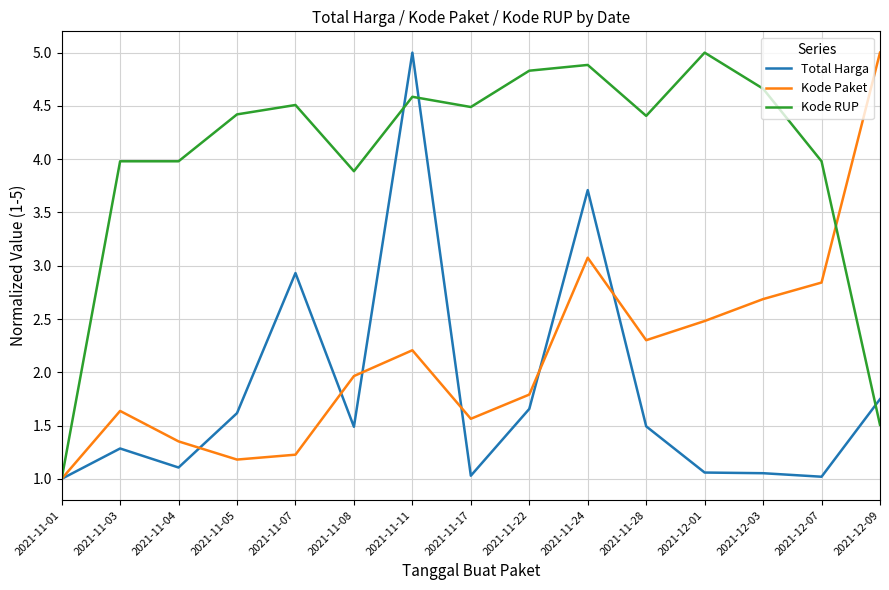

Which series changed the most between 2021-11-07 and 2021-11-11?

Total Harga